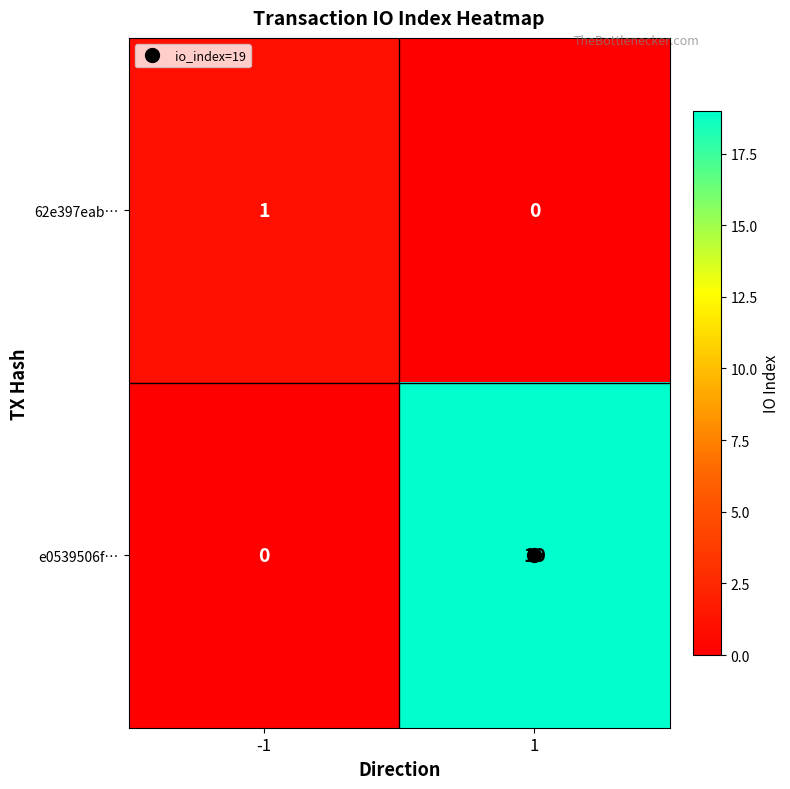

What is the average value of the e0539506f… series?

10